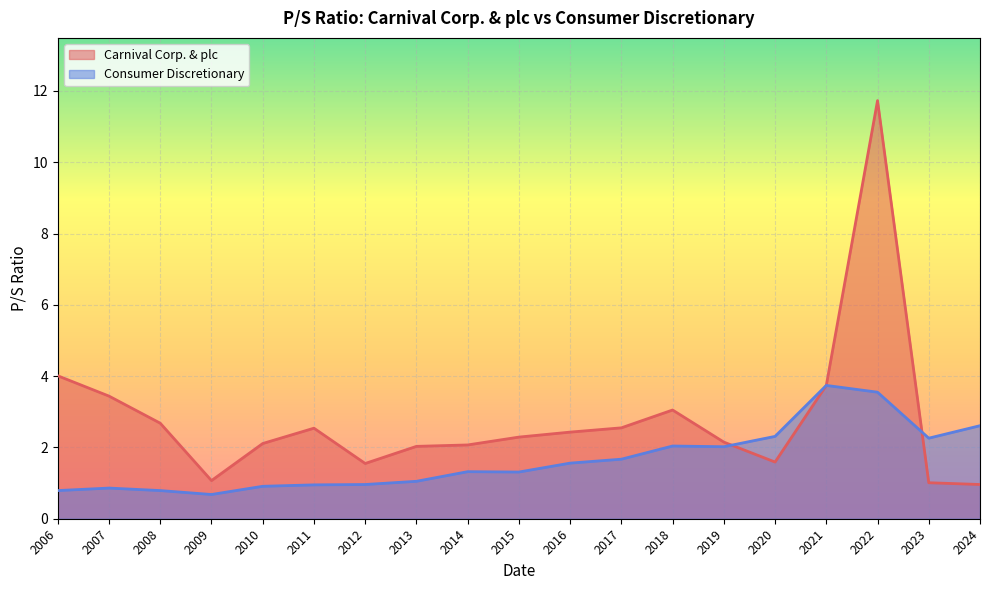

What is the total value across all series at 2019-01-28?

4.2